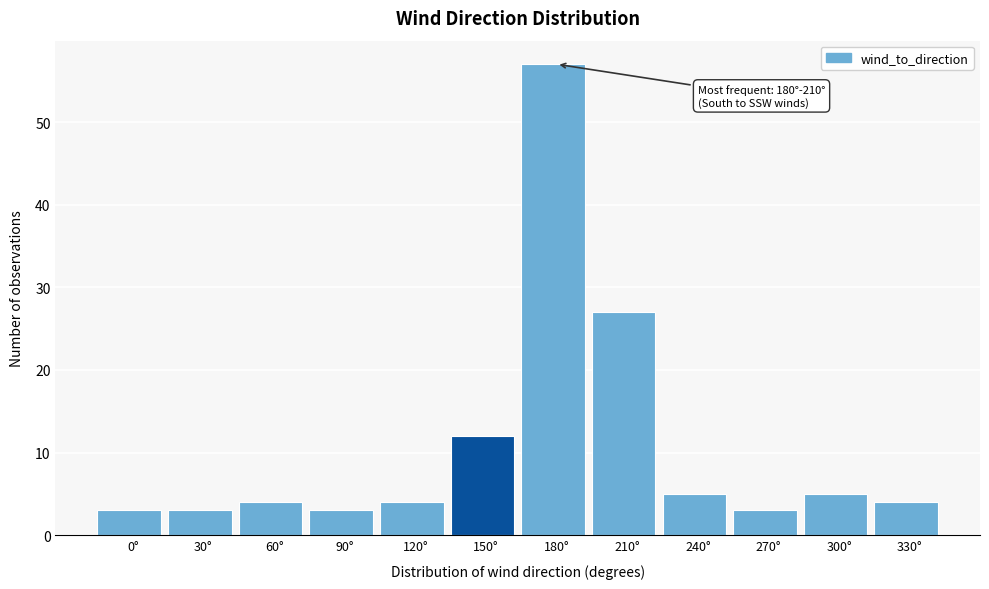

Reading left to right, what are all the values shown in this chart?

3	3	4	3	4	12	57	27	5	3	5	4